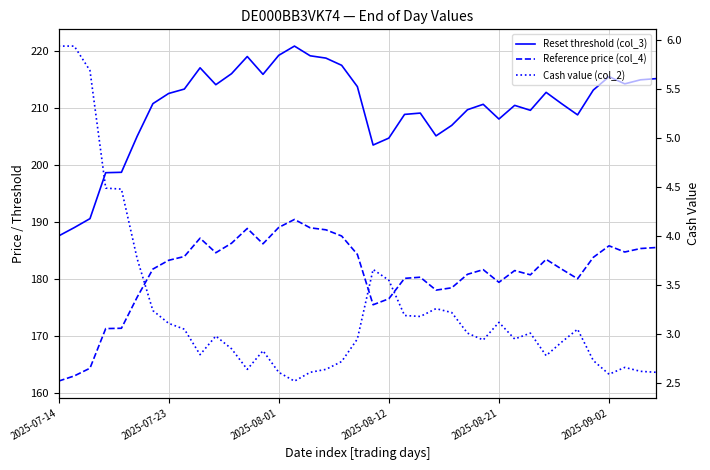

What is the minimum value for Reference price (col_4)?

162.0